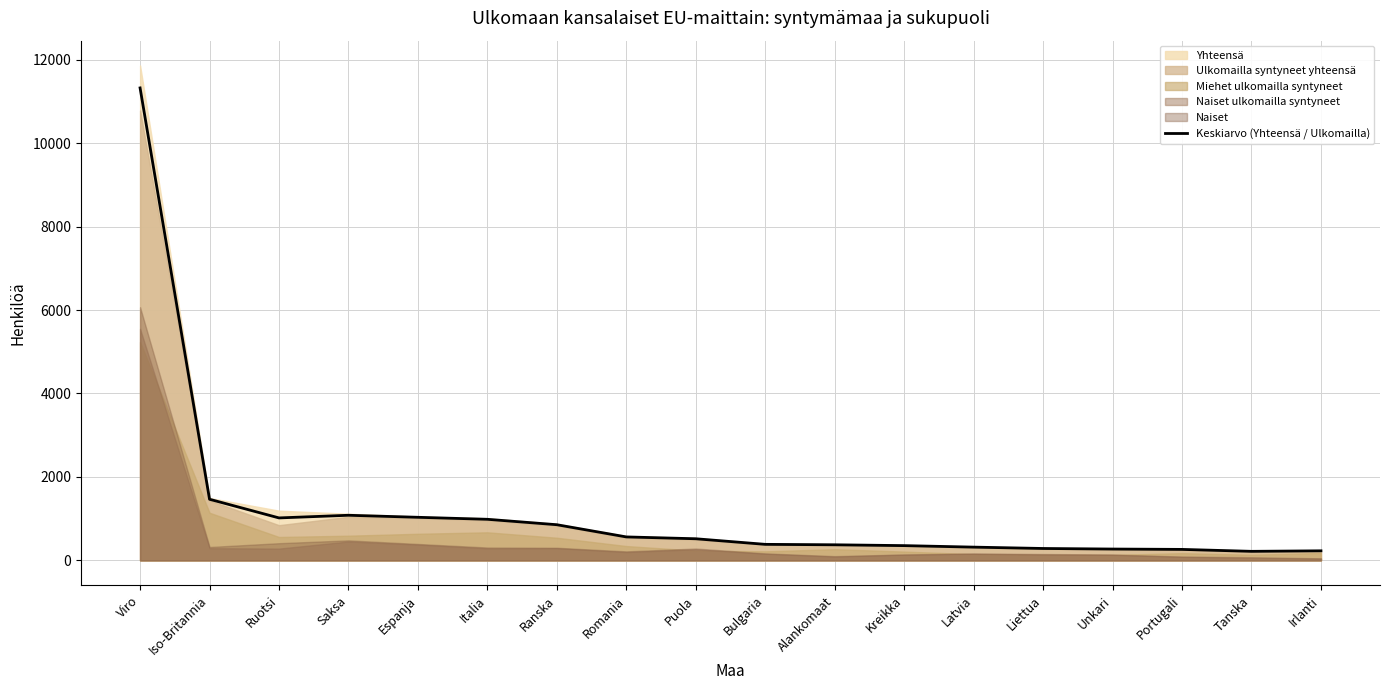

Which category has the lowest value across all series?

Tanska